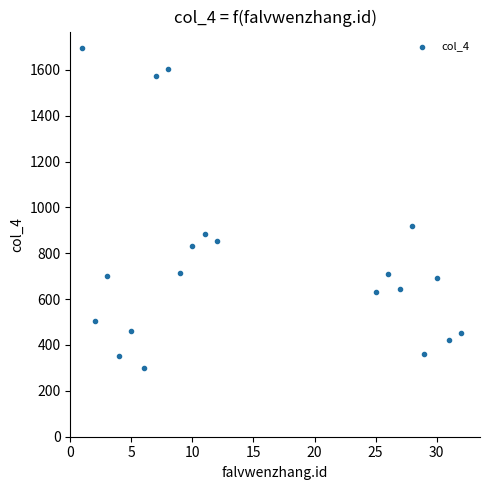

What Y value in the scatter plot is closest to 999?

918